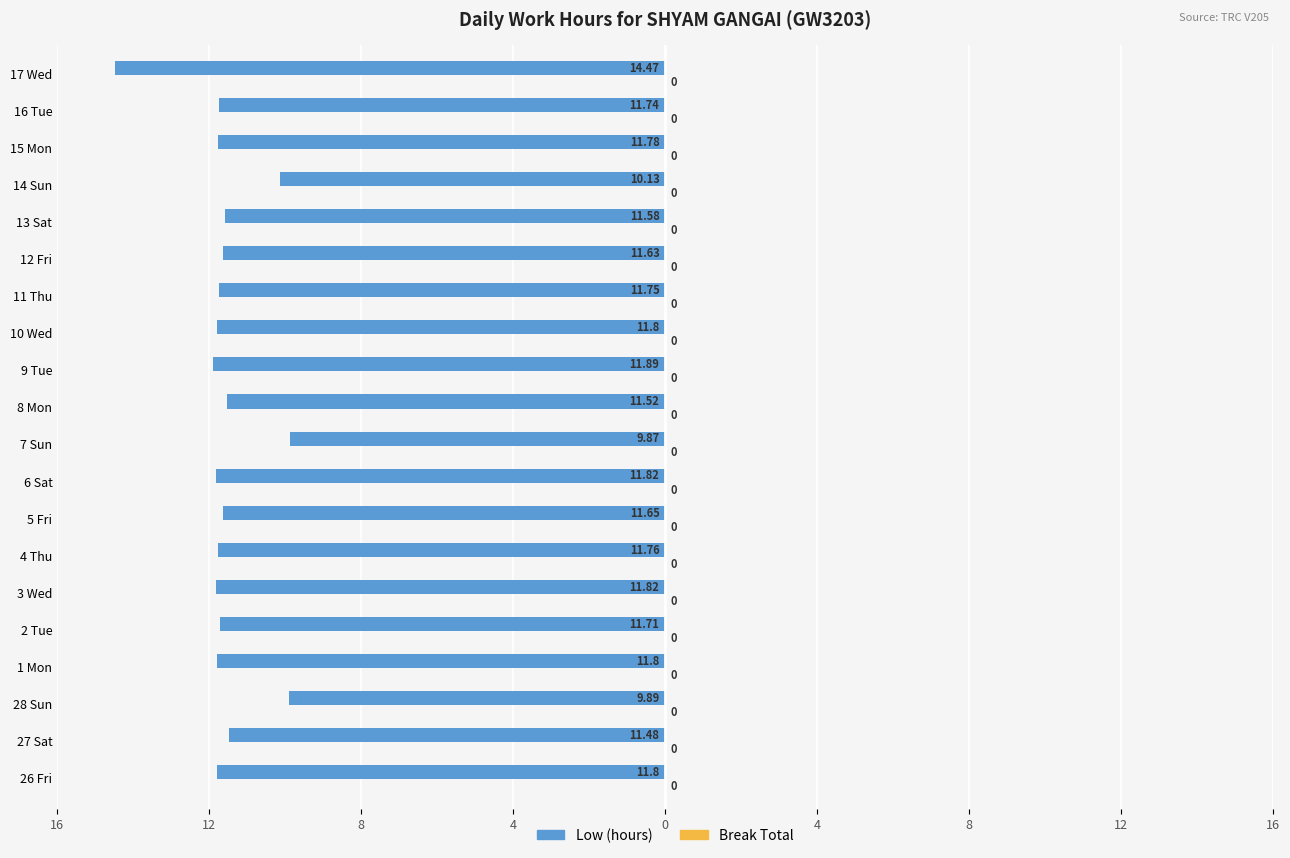

Are the bars grouped side by side (vs. stacked)?

No